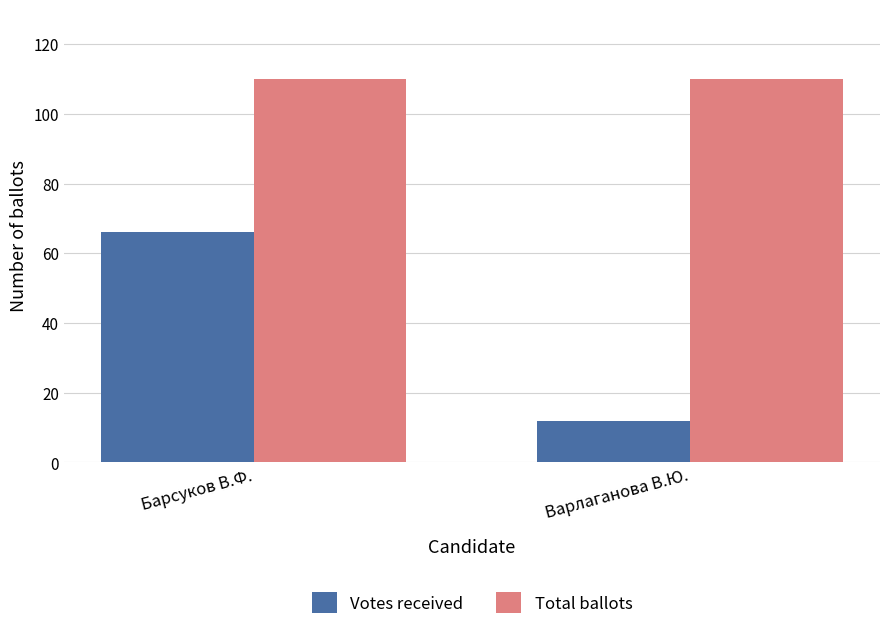

Reading left to right, transcribe all the data shown in this chart.

Votes received: 66	12
Total ballots: 110	110